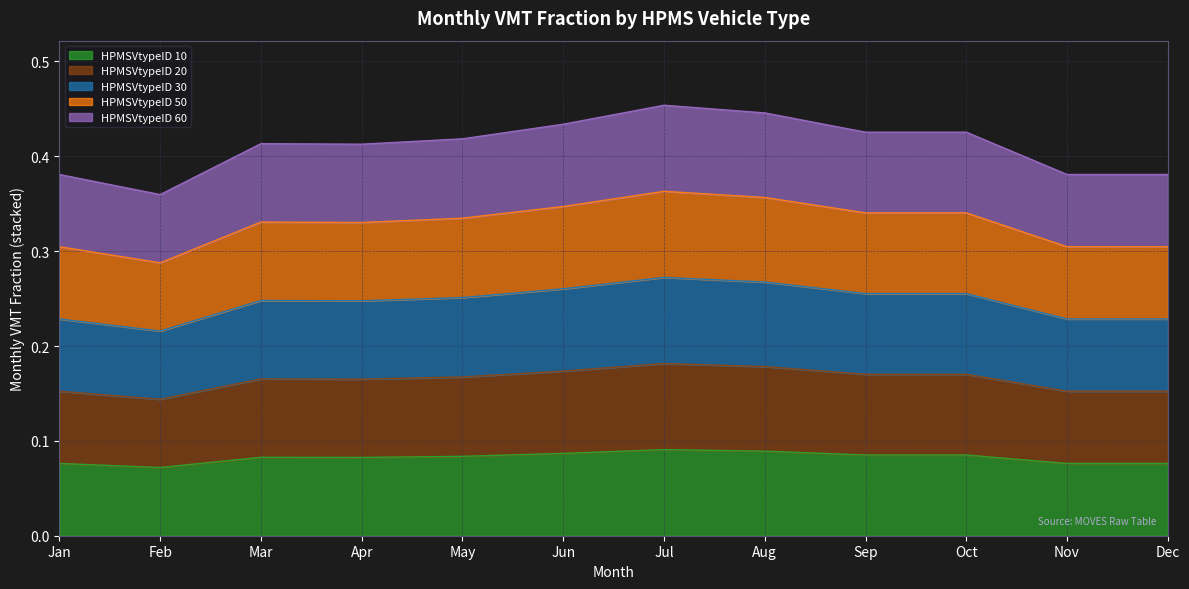

What is the difference between the maximum and second lowest values in the HPMSVtypeID 50 series?

0.1